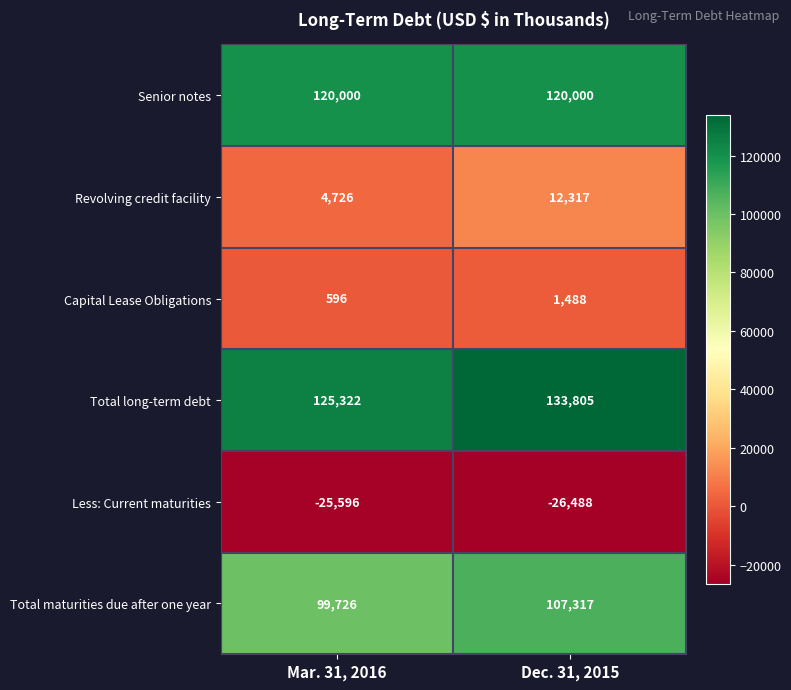

True or false: Less: Current maturities has a value of -43833 at Dec. 31, 2015.

False